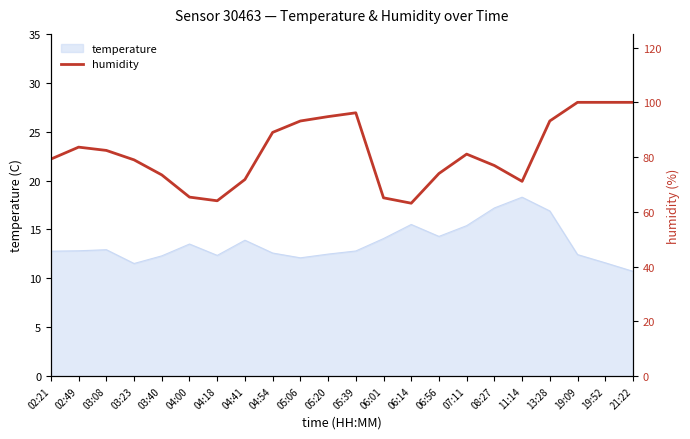

Is it true that the value at 19:09 is 100.0?

True